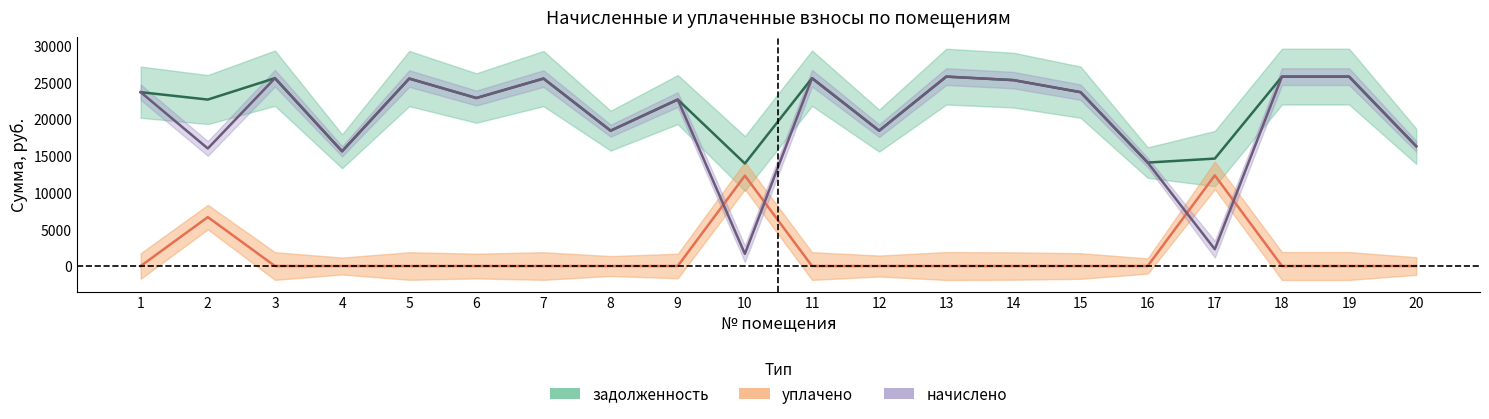

Is the value of уплачено at 7 greater than the value of задолженность at 7?

No